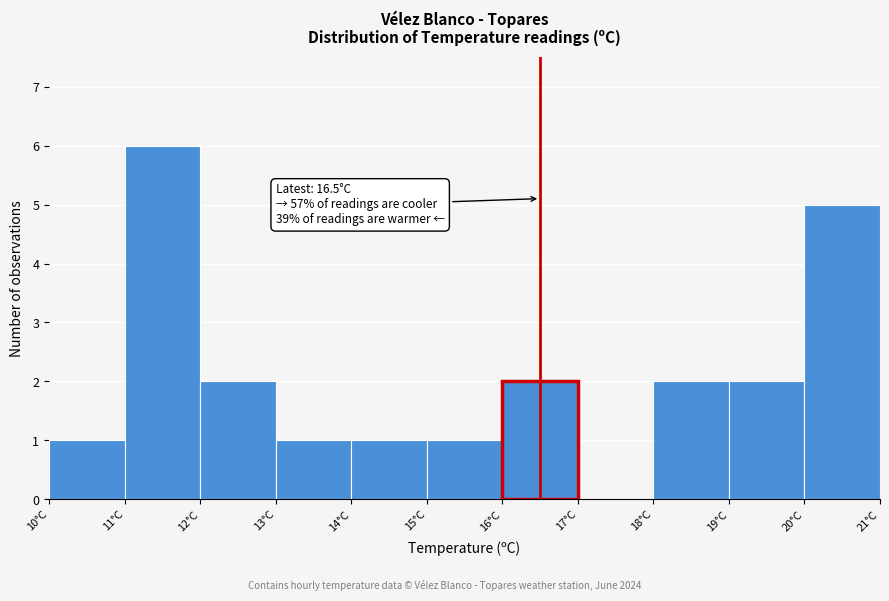

Over which range of the x-axis is the bar tallest?

11 to 12